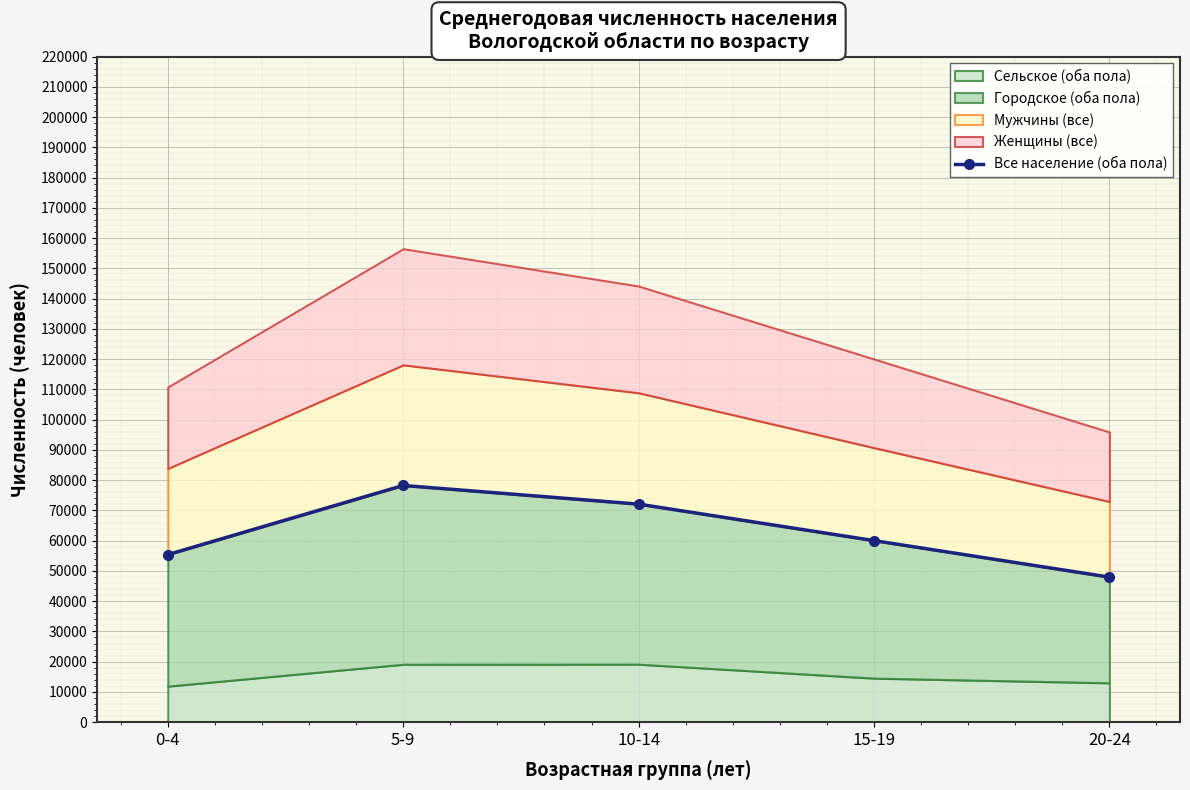

What is the difference between the second highest and minimum values?

24121